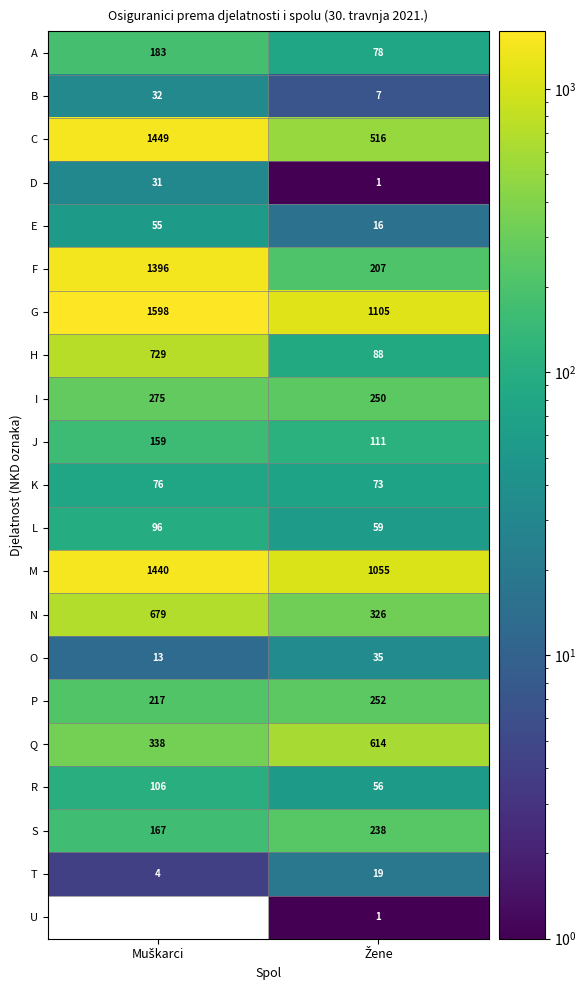

What is the lowest value of the G series?

1105